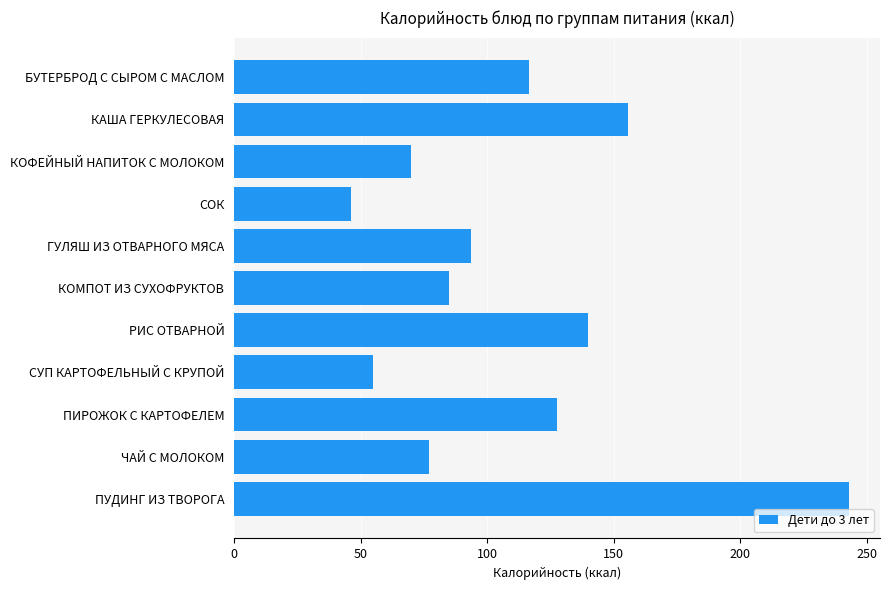

Reading top to bottom, extract all data points from this chart.

116.5	155.5	70.0	46.0	93.8	85.0	139.8	54.9	127.5	77.0	243.0